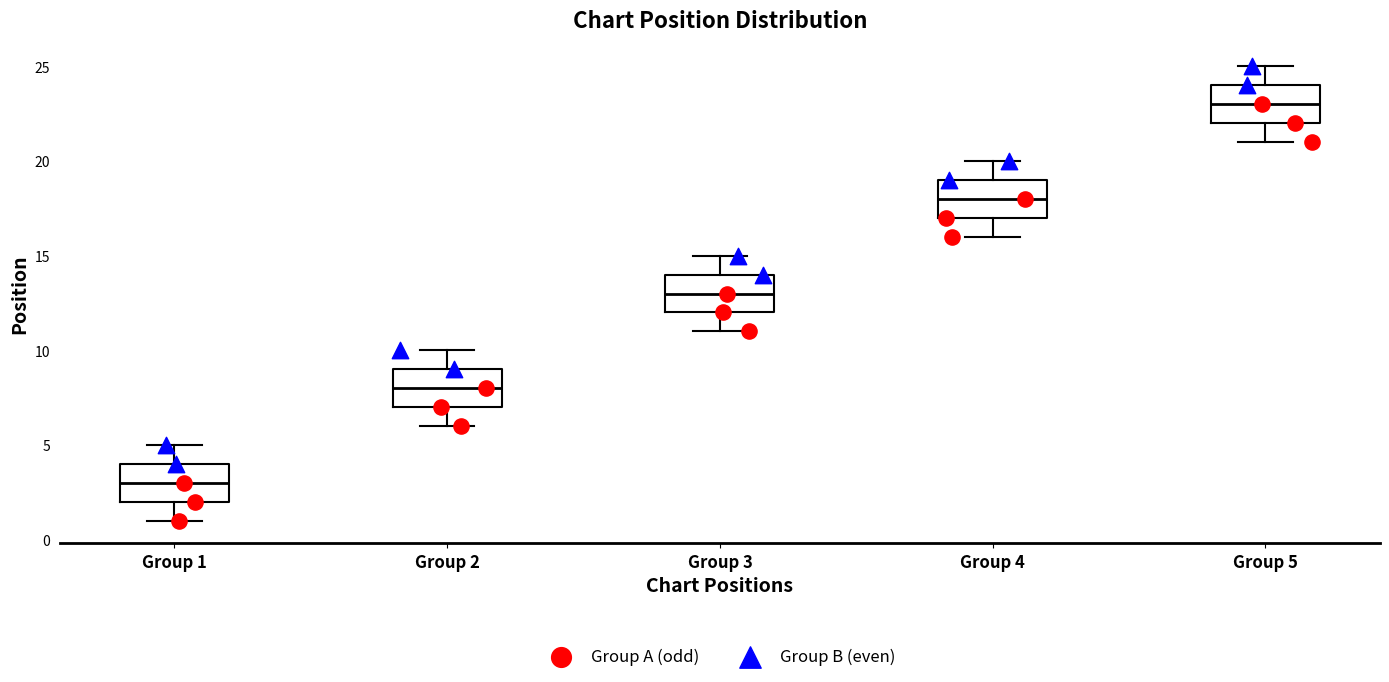

Where does the upper whisker of the box for Group 3 end on the y-axis? The values are not printed on the chart, so give them approximately, as read against the axis.

15